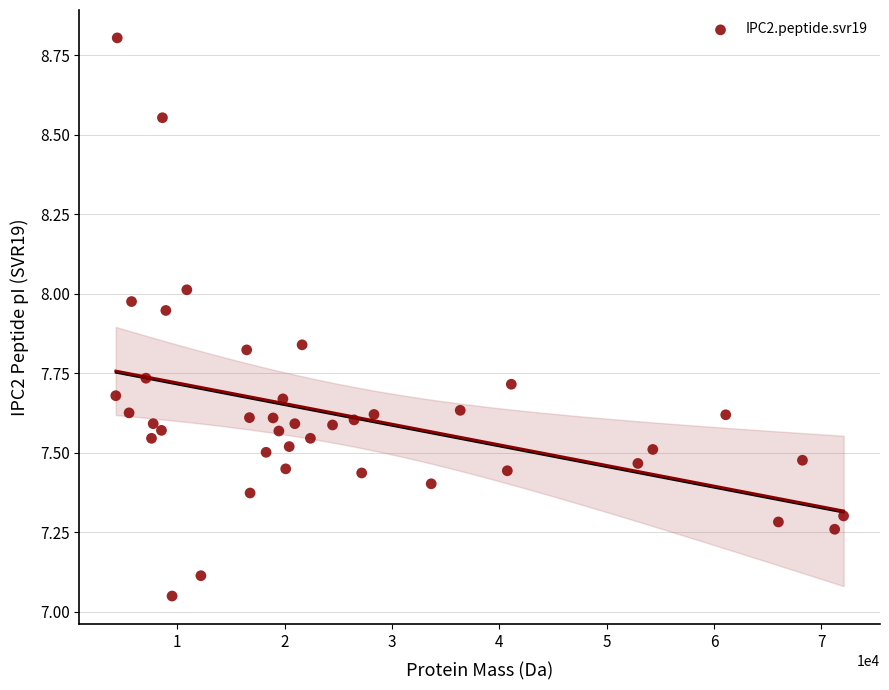

What is the range of Y values (max minus min)?

1.8